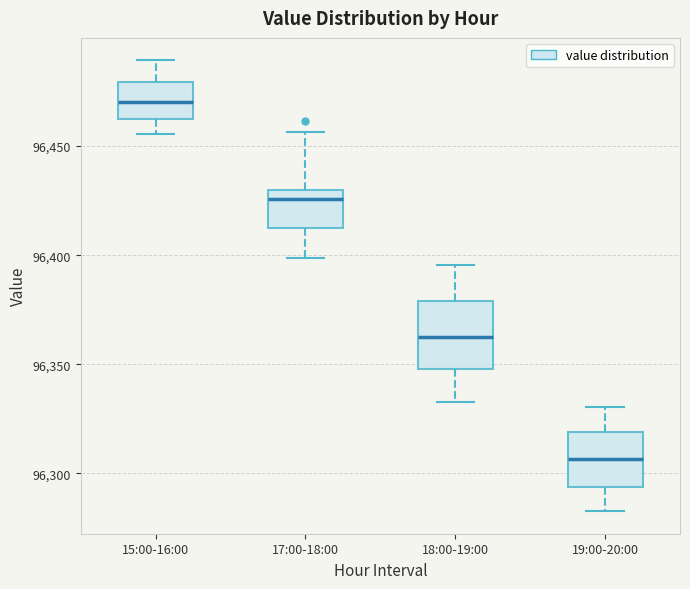

Which box is the tallest, from its lower edge to its upper edge?

18:00-19:00